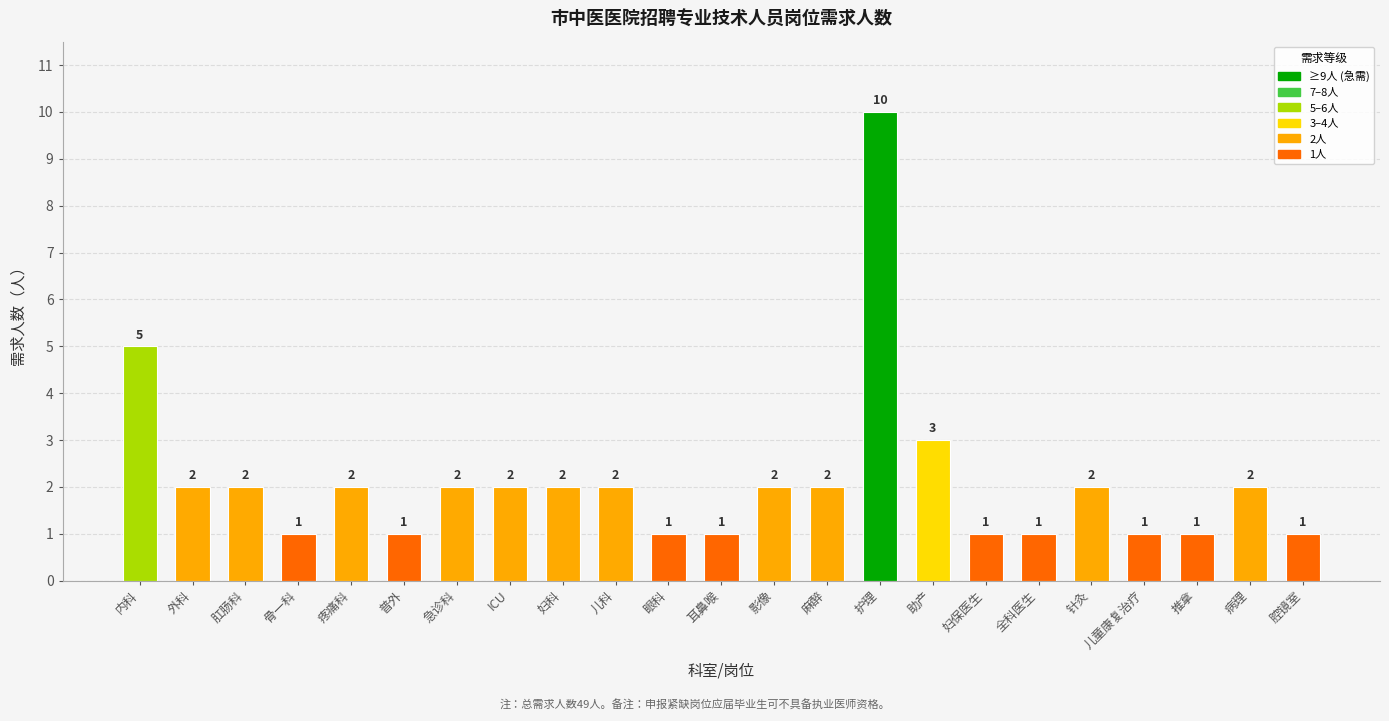

What is the change in value from 外科 to 耳鼻喉?

-1